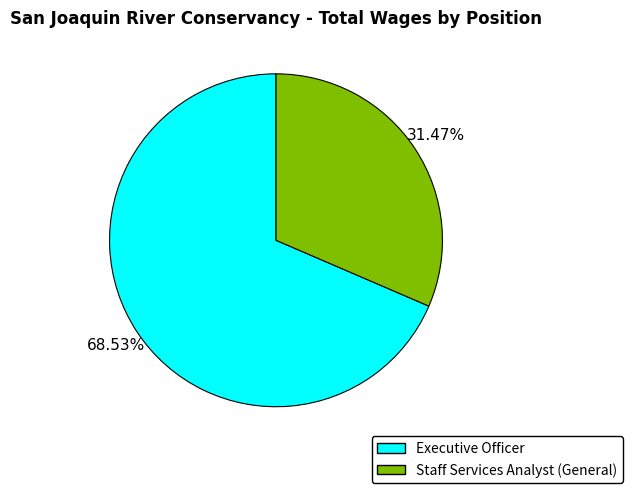

What percentage is the Staff Services Analyst (General) slice, to the nearest percent?

31%